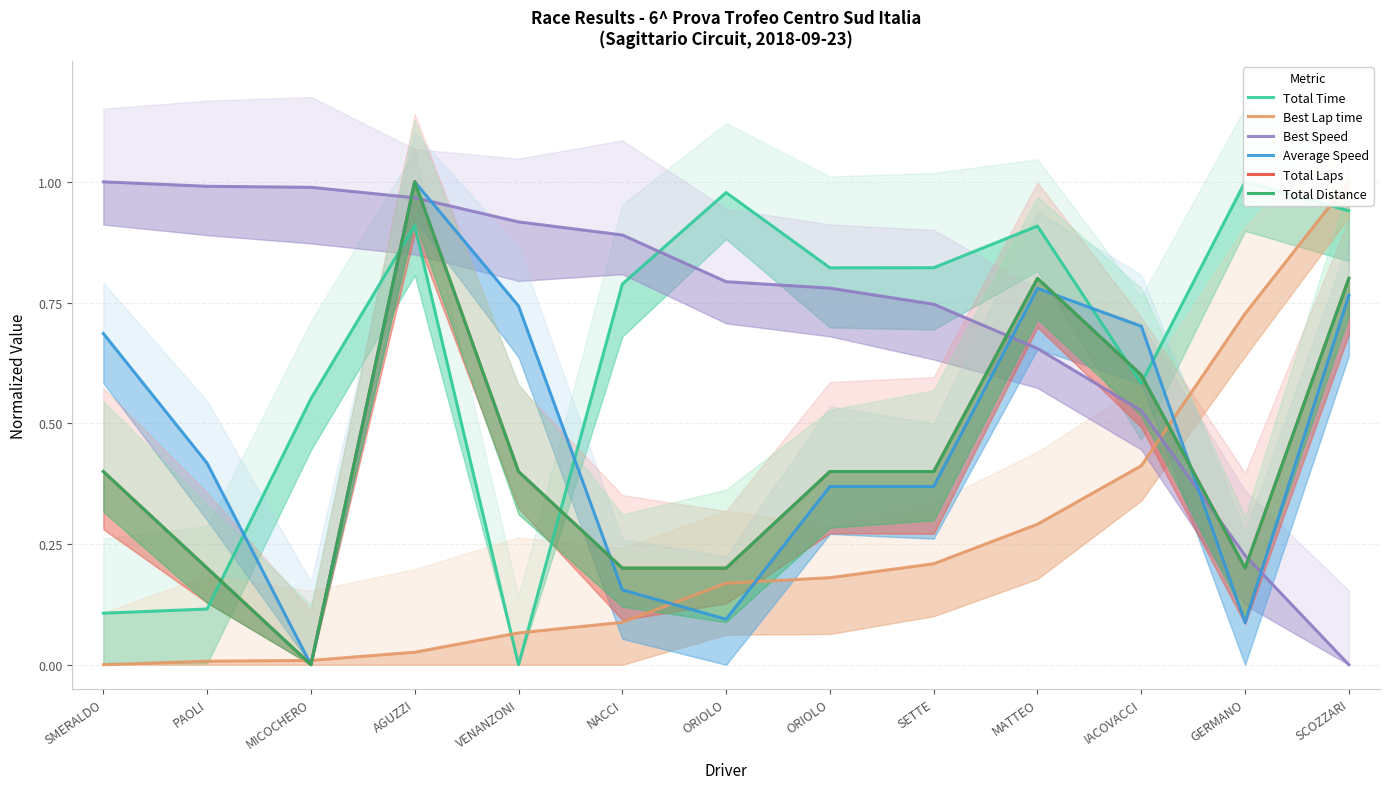

Which series has the largest total across all categories?

Best Speed